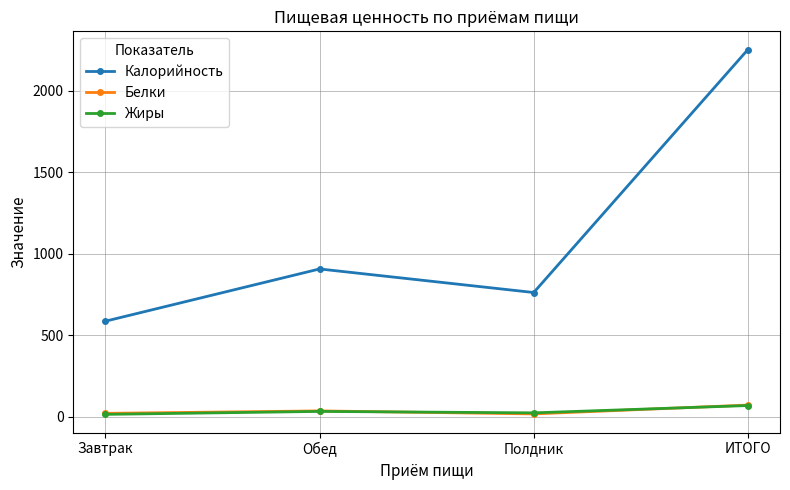

What is the difference between the second highest and second lowest values in the Калорийность series?

144.6